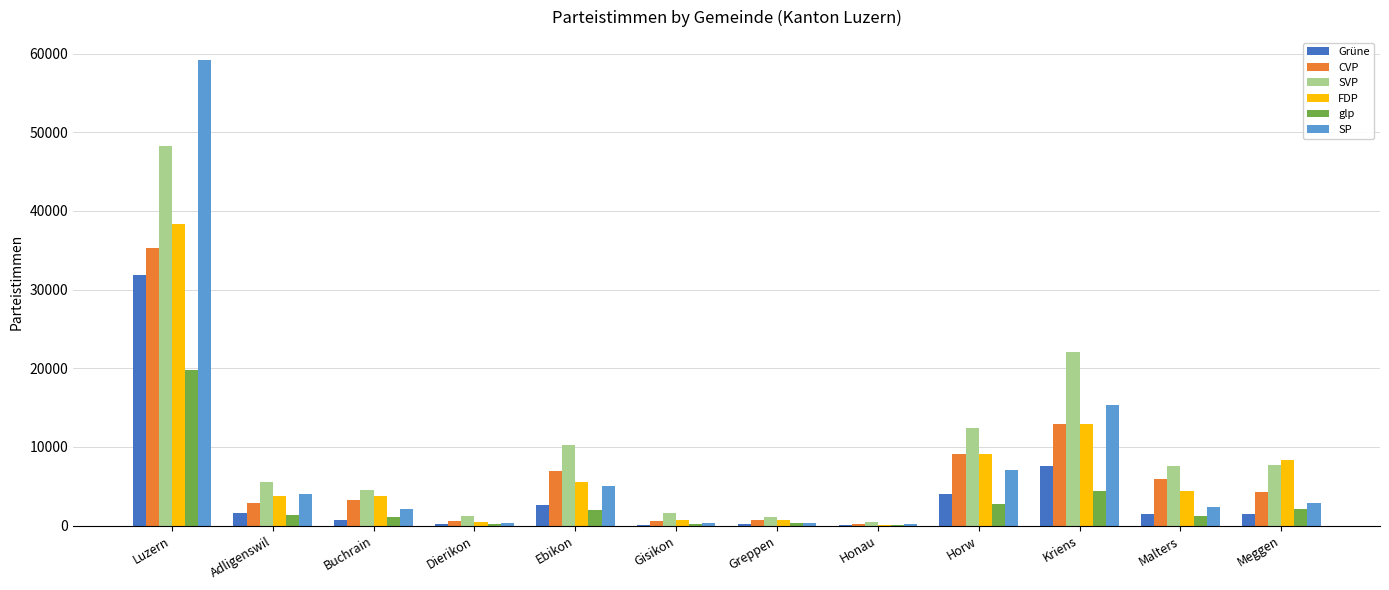

What are all the series names shown in the legend?

Grüne, CVP, SVP, FDP, glp, SP